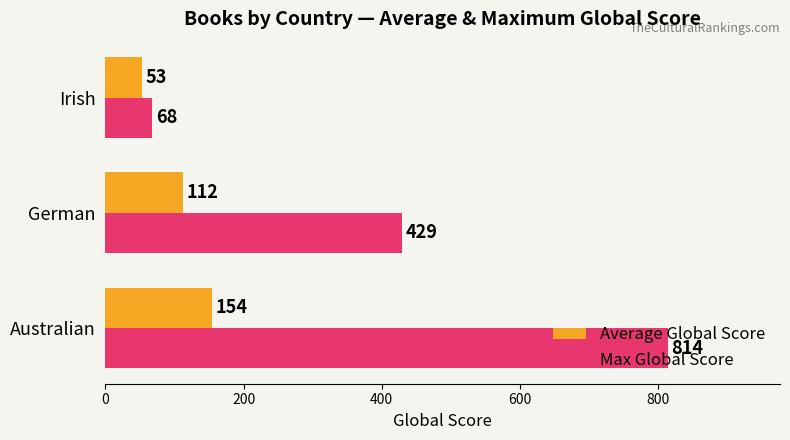

Which series has the largest range (max minus min)?

Max Global Score